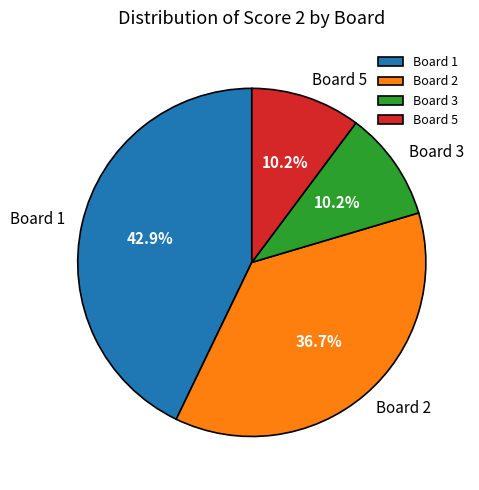

Does any single category account for the majority?

No